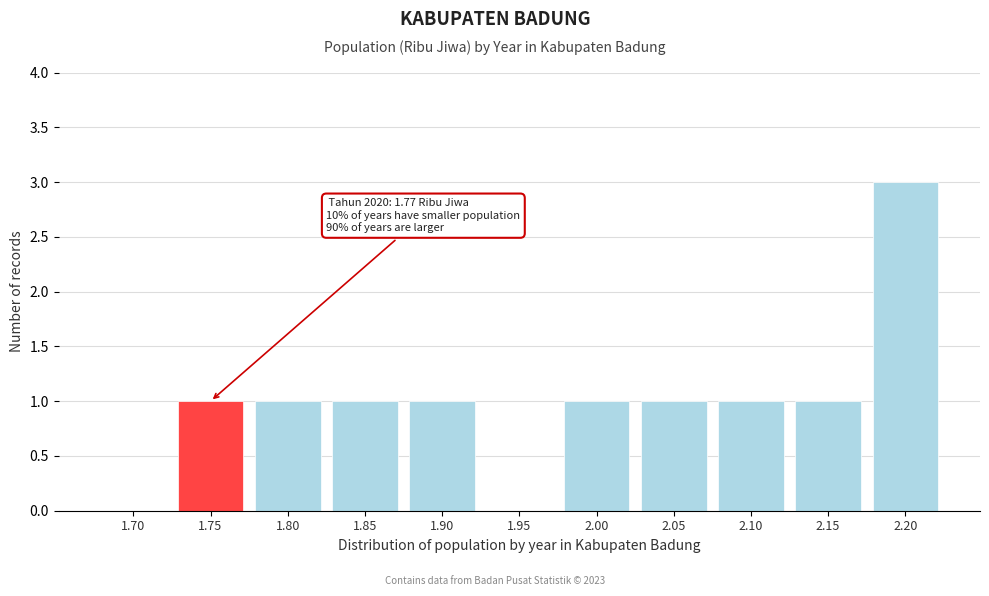

Reading left to right, transcribe all the data shown in this chart.

1.70=0	1.75=1	1.80=1	1.85=1	1.90=1	1.95=0	2.00=1	2.05=1	2.10=1	2.15=1	2.20=3